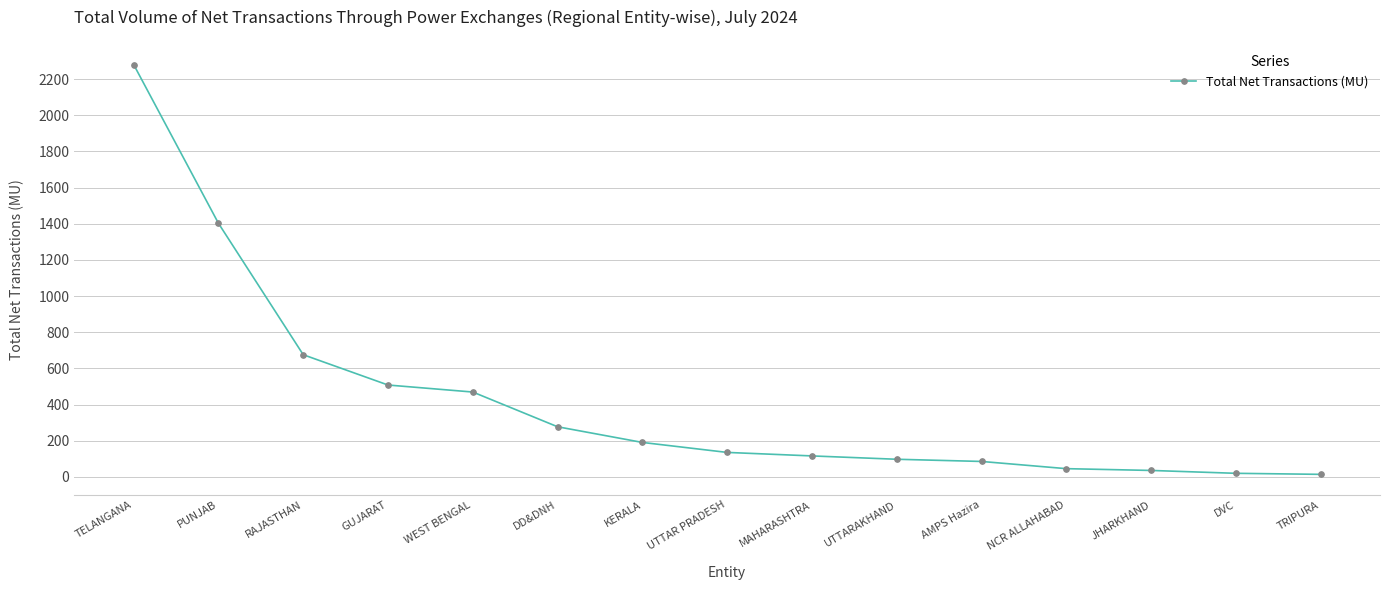

Which category has the highest value across all series?

TELANGANA